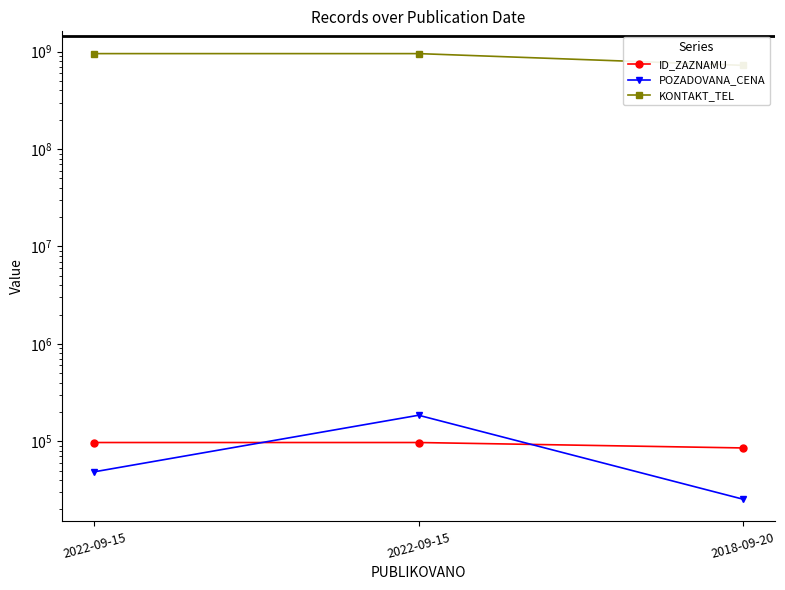

What is the spread (max minus min) of values at 2022-09-15?

956142606